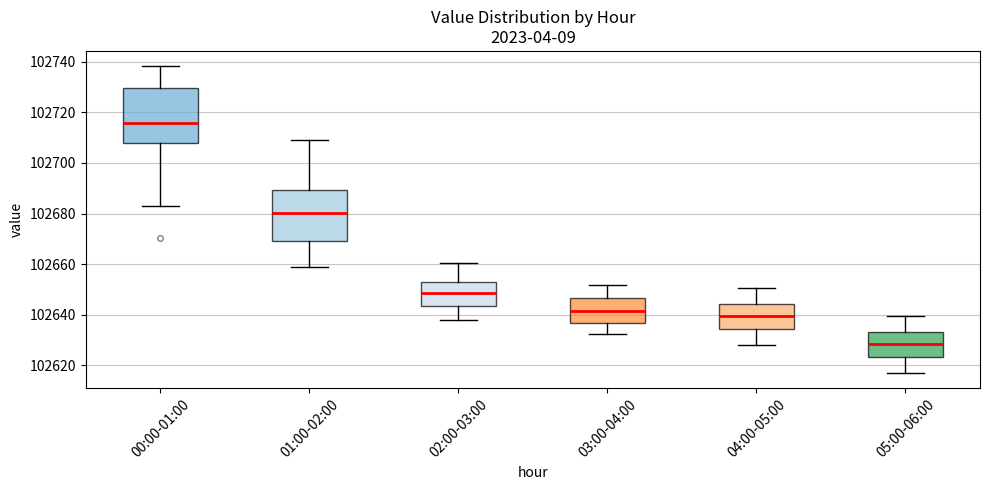

Reading left to right, read every box against the y-axis: the position of its median line, the range the box covers, and the ends of its whiskers. The values are not printed on the chart, so give them approximately, as read against the axis.

00:00-01:00: median 102716, box 102708 to 102730, whiskers 102684 to 102738
01:00-02:00: median 102680, box 102668 to 102690, whiskers 102658 to 102710
02:00-03:00: median 102648, box 102644 to 102652, whiskers 102638 to 102660
03:00-04:00: median 102642, box 102636 to 102646, whiskers 102632 to 102652
04:00-05:00: median 102640, box 102634 to 102644, whiskers 102628 to 102650
05:00-06:00: median 102628, box 102624 to 102634, whiskers 102618 to 102640